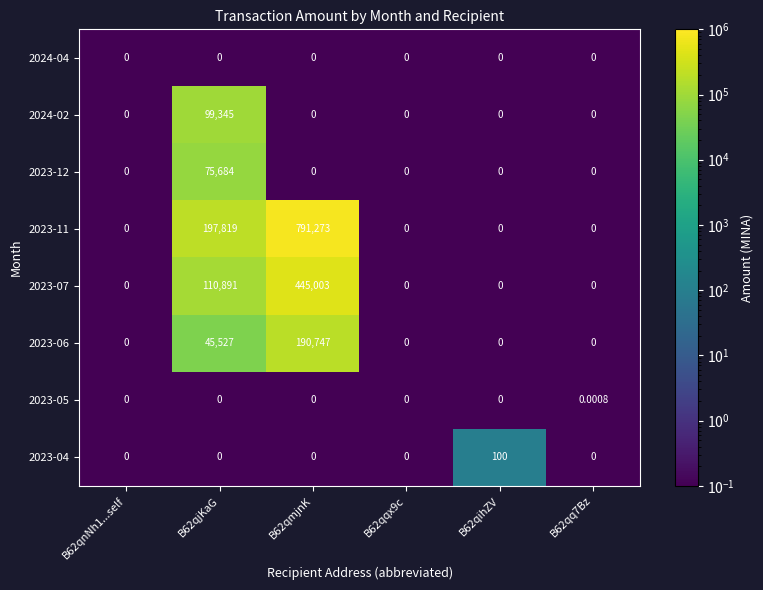

Is the value of 2023-06 at B62qmjnK greater than the value of 2023-04 at B62qnNh1...self?

Yes